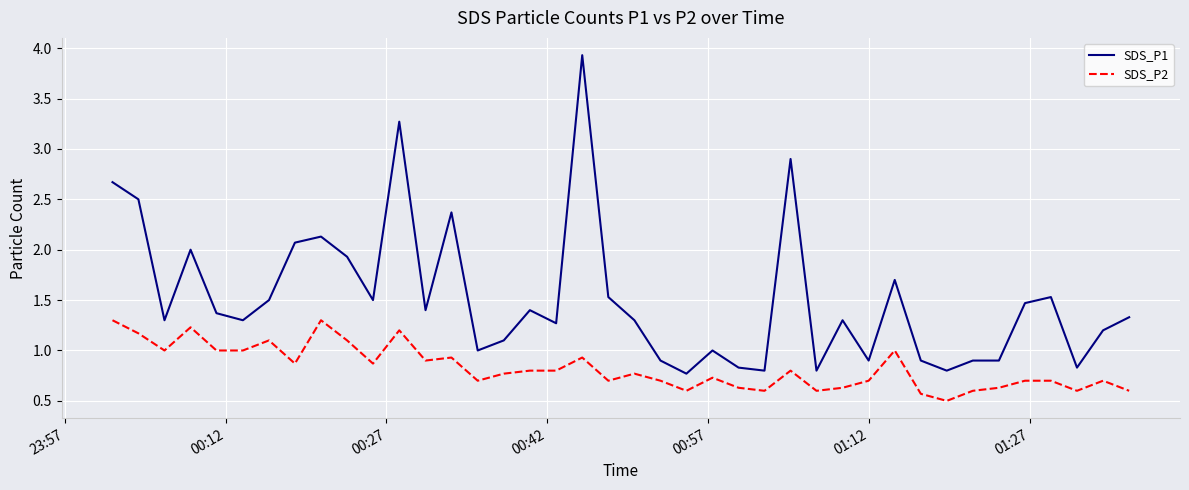

What is the smallest value displayed?

0.5